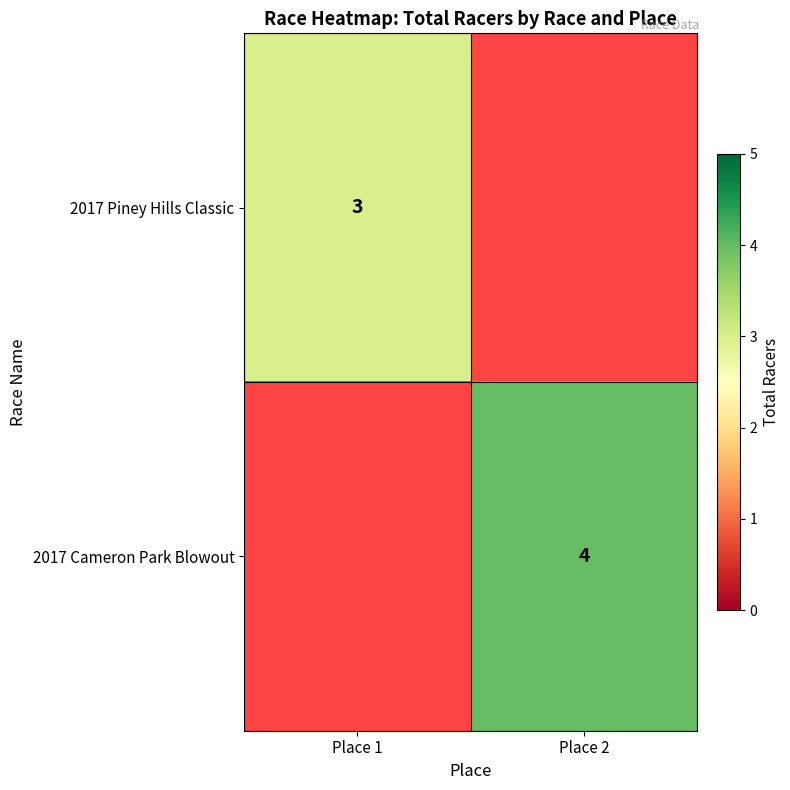

How many categories are shown in the chart?

2